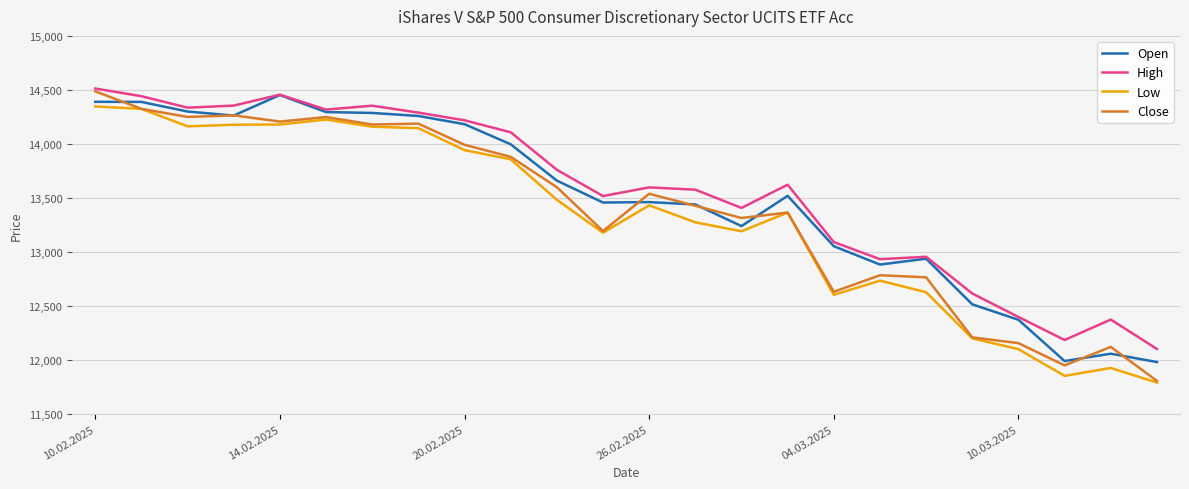

Is this an area chart (filled region under the line)?

No